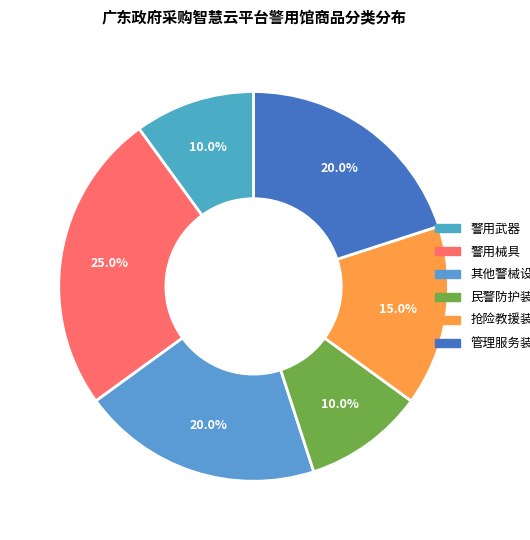

How many slices are in this pie chart?

6